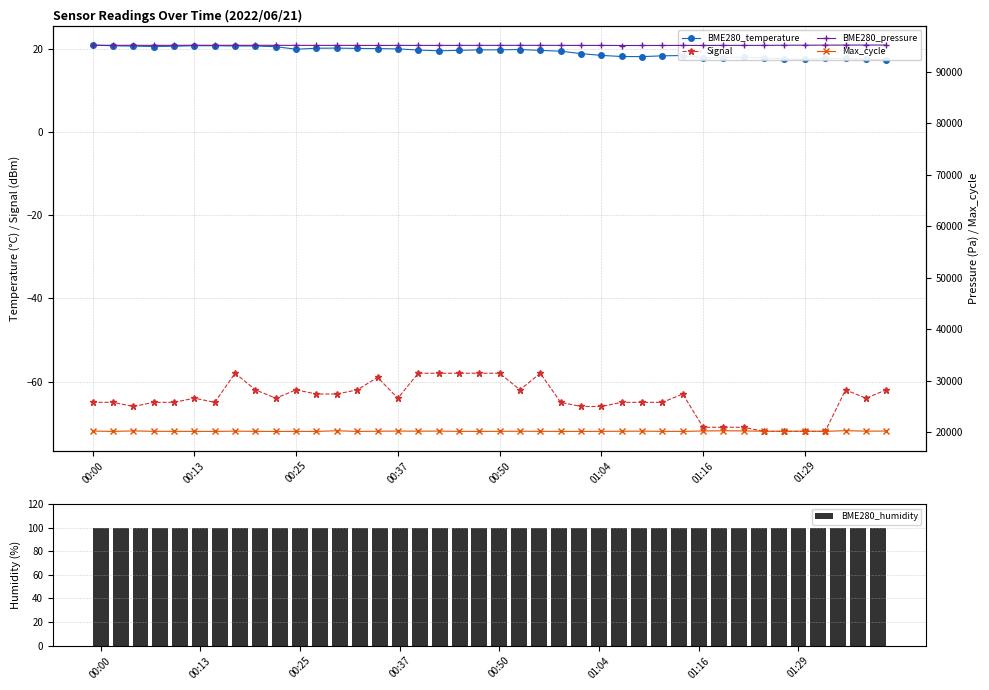

How many categories are shown in the chart?

40